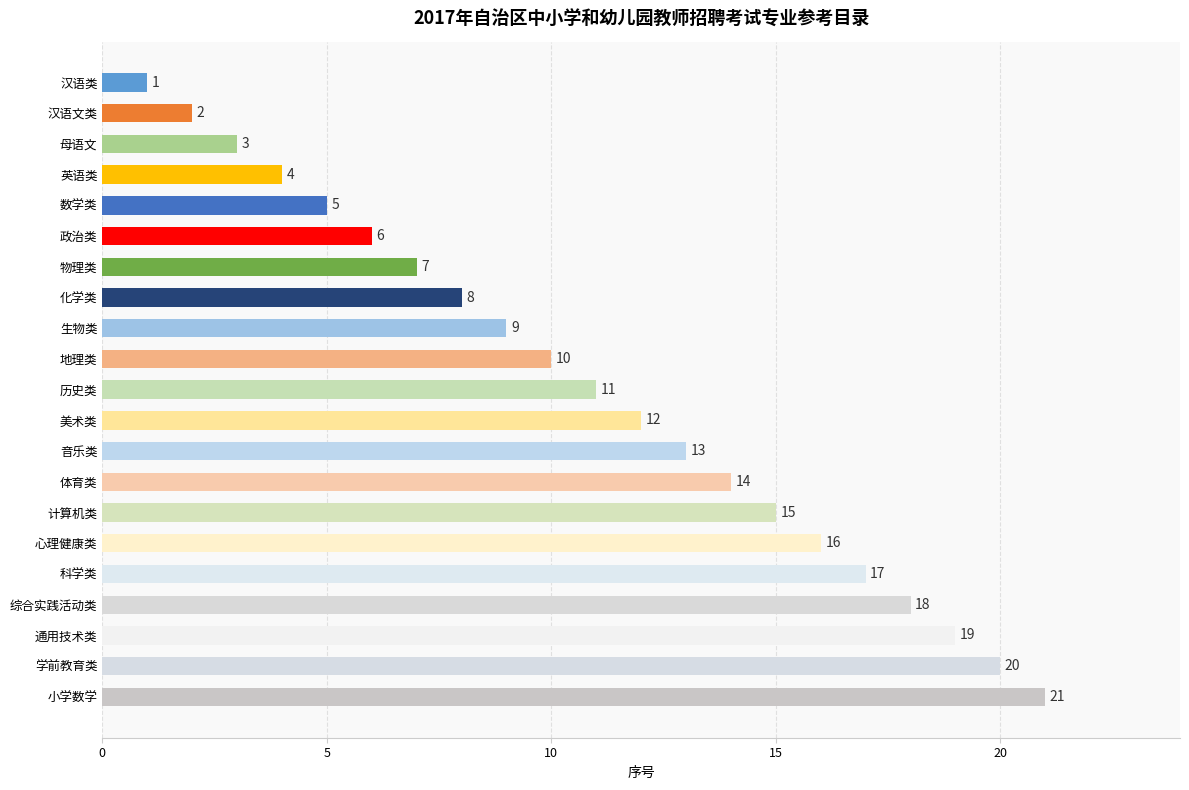

Are the bars grouped side by side (vs. stacked)?

No